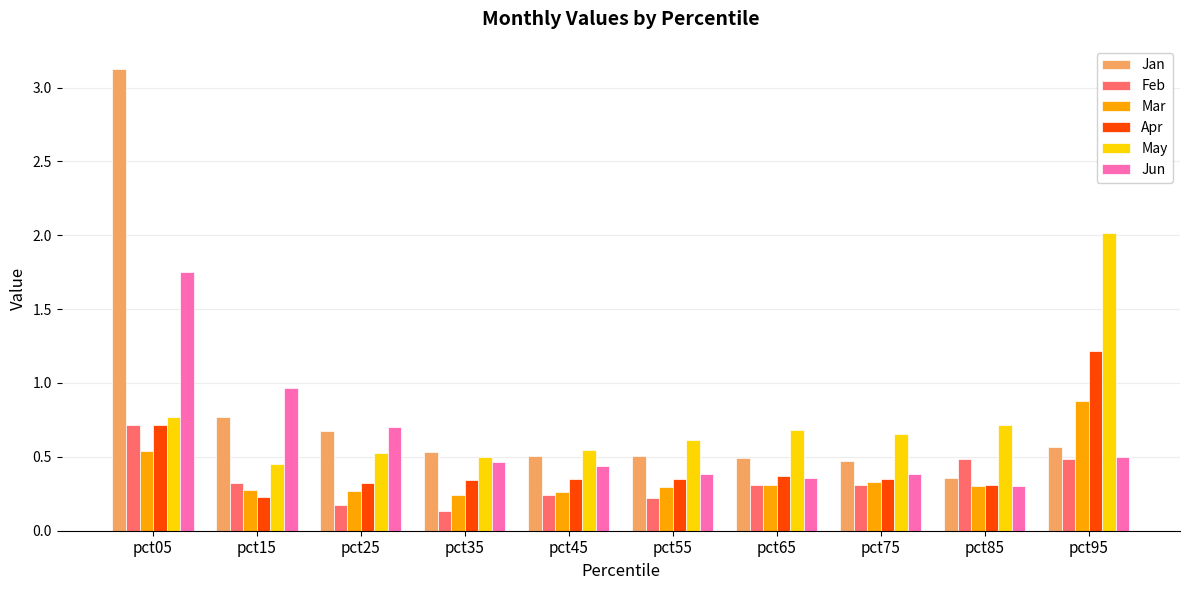

What is the difference between the maximum and minimum values in the Feb series?

0.6